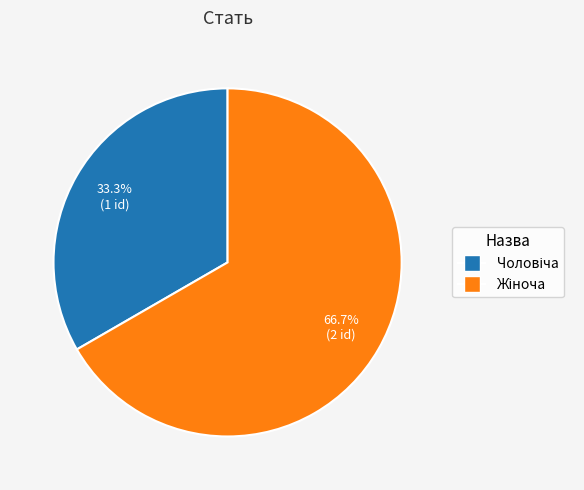

Is there any slice that represents more than half of the pie?

Yes